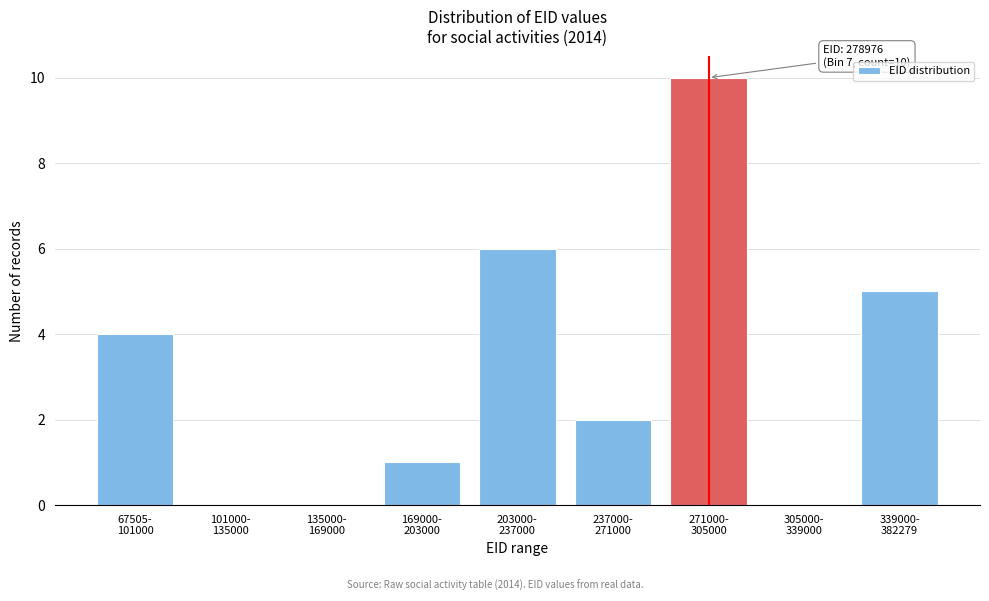

What is the maximum value shown in the chart?

10